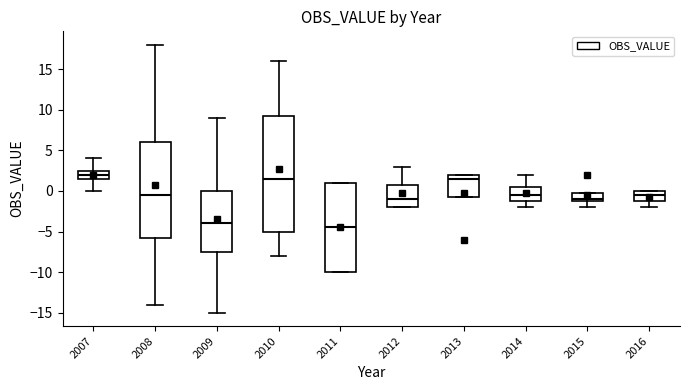

Reading left to right, read every box against the y-axis: the position of its median line, the range the box covers, and the ends of its whiskers. The values are not printed on the chart, so give them approximately, as read against the axis.

2007: median 2.0, box 1.5 to 2.5, whiskers 0.0 to 4.0
2008: median -0.5, box -5.5 to 6.0, whiskers -14.0 to 18.0
2009: median -4.0, box -7.5 to 0.0, whiskers -15.0 to 9.0
2010: median 1.5, box -5.0 to 9.5, whiskers -8.0 to 16.0
2011: median -4.5, box -10.0 to 1.0, whiskers -10.0 to 1.0
2012: median -1.0, box -2.0 to 1.0, whiskers -2.0 to 3.0
2013: median 1.5, box -0.5 to 2.0, whiskers -0.5 to 2.0
2014: median -0.5, box -1.0 to 0.5, whiskers -2.0 to 2.0
2015: median -1.0 (just above the box's lower edge), box -1.0 to 0.0, whiskers -2.0 to 0.0
2016: median -0.5, box -1.0 to 0.0, whiskers -2.0 to 0.0